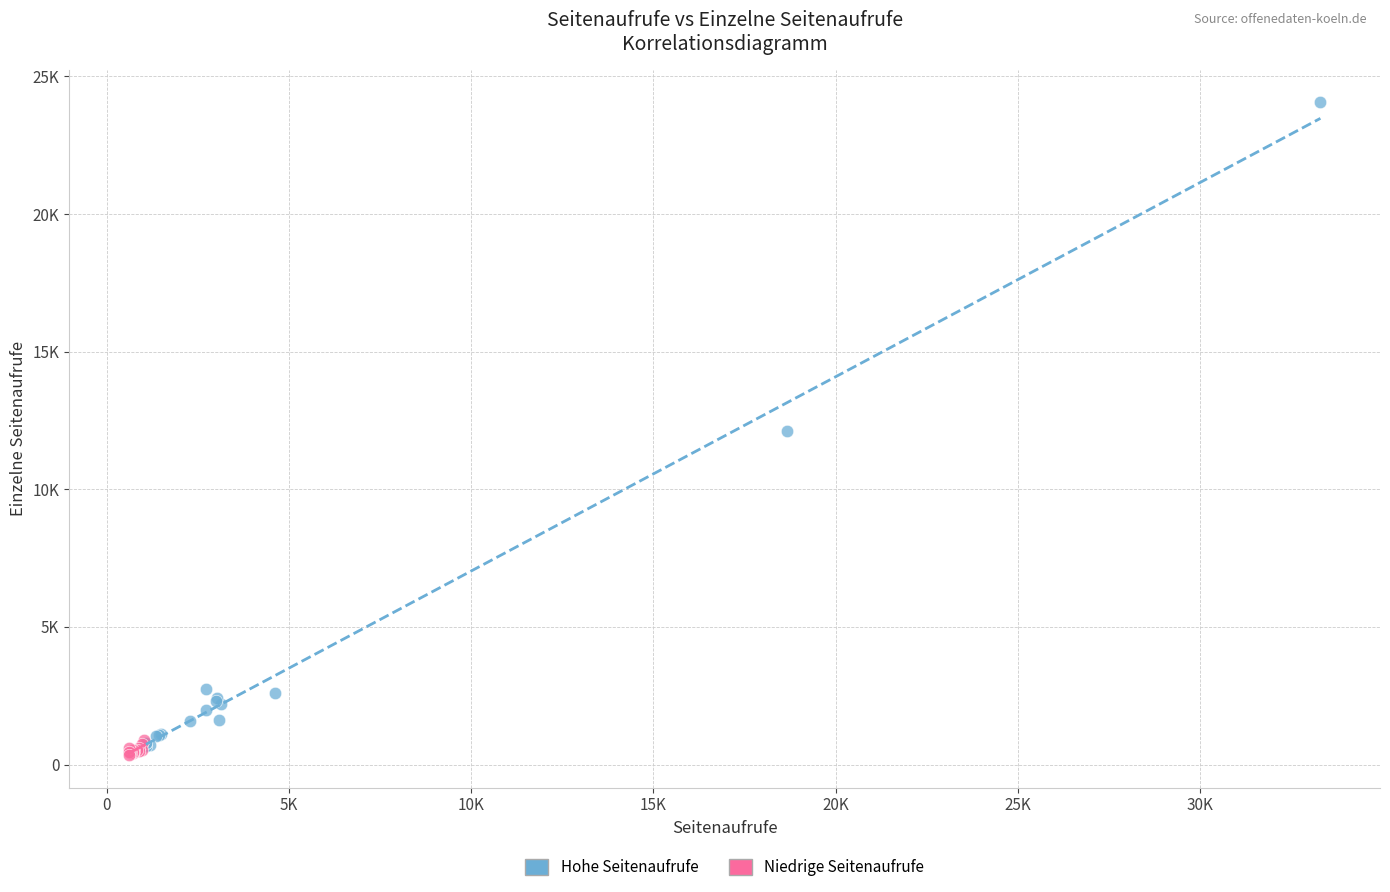

Which series reaches the maximum Y coordinate?

Hohe Seitenaufrufe